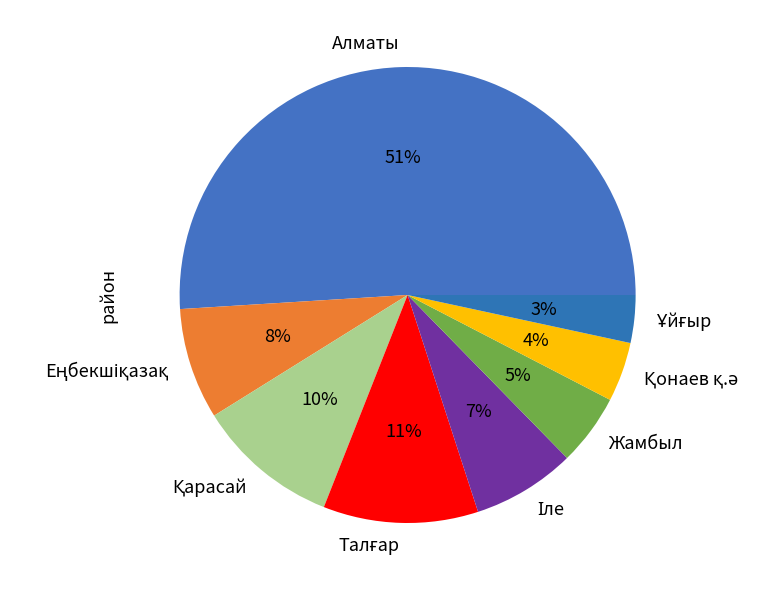

What percentage is the Жамбыл slice, to the nearest percent?

5%